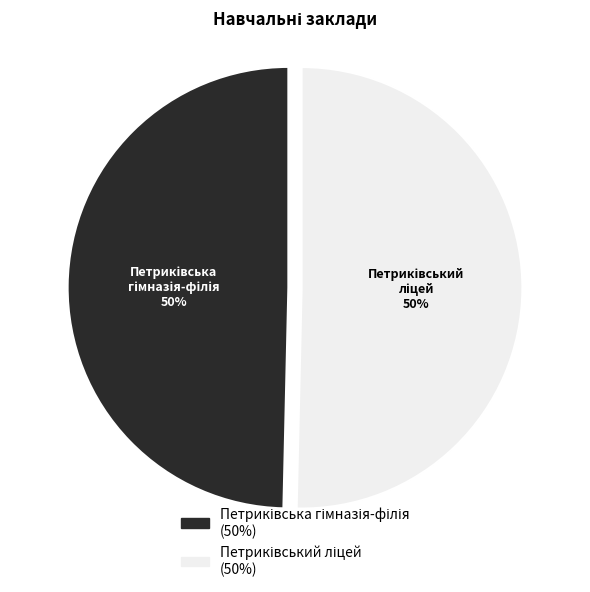

How many slices are in this pie chart?

2